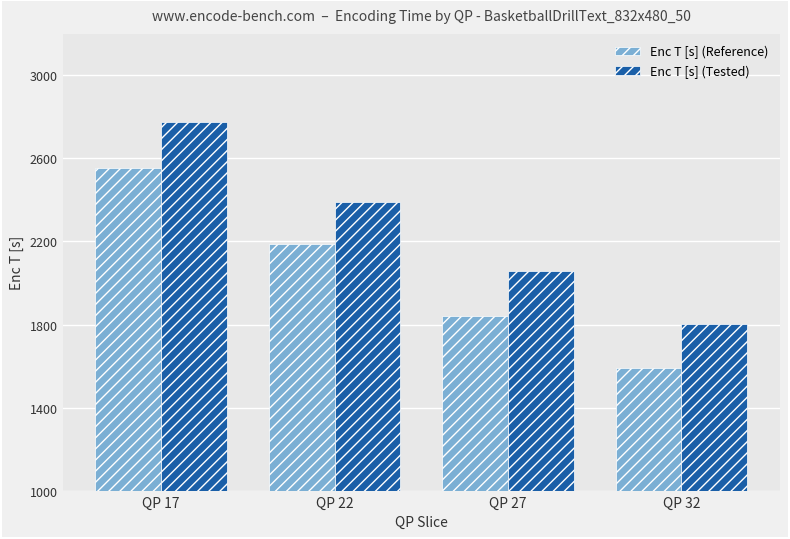

Rank the categories by Enc T [s] (Reference) value from highest to lowest.

QP 17, QP 22, QP 27, QP 32